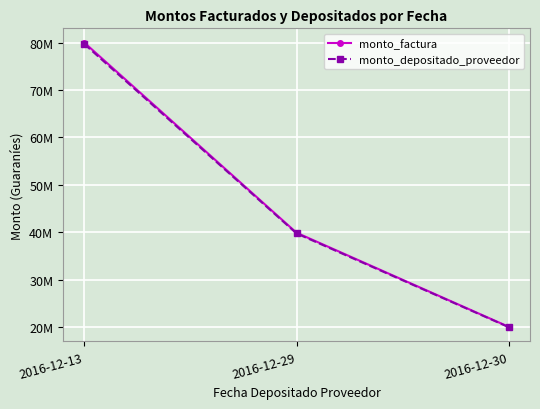

What is the average value of the monto_depositado_proveedor series?

46488999